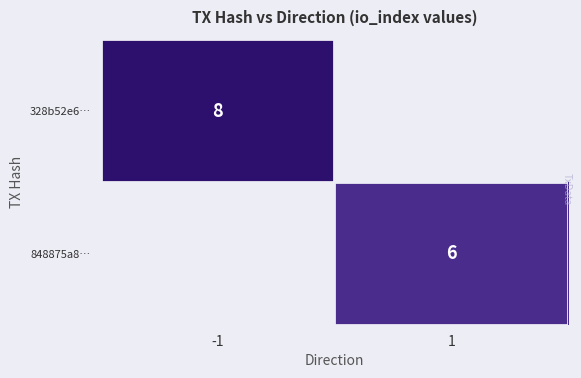

The value of 328b52e6… at -1 is 12. True or false?

False